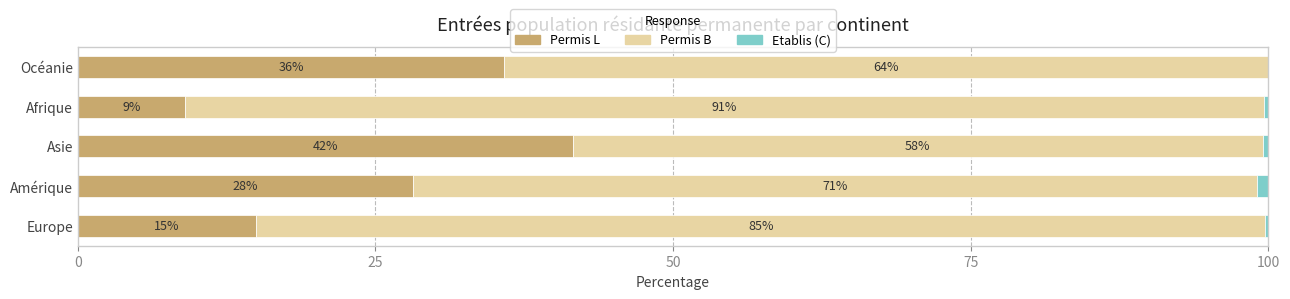

What is the total value across all series at Amérique?

100.0